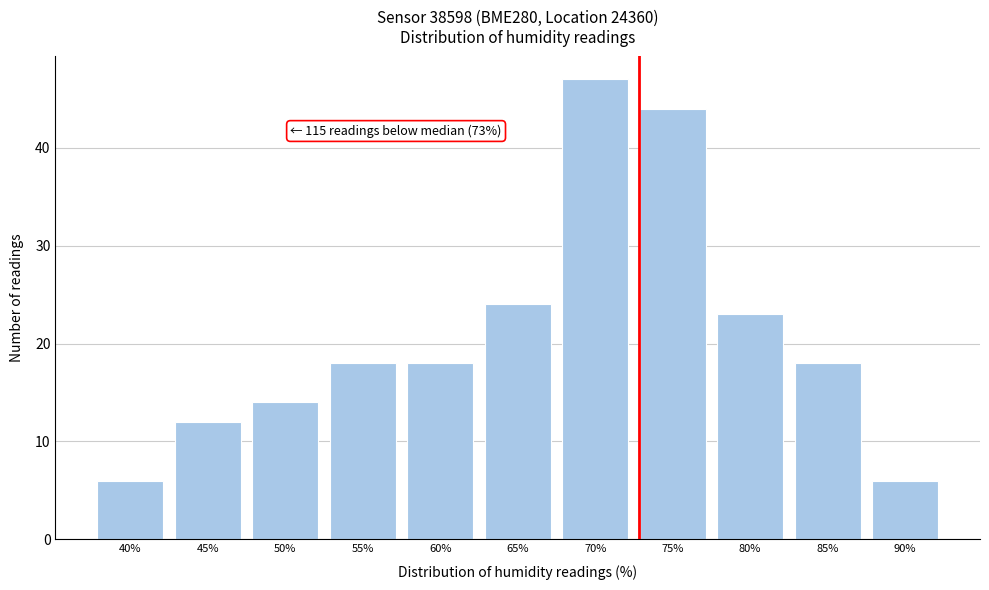

Reading left to right, extract all data points from this chart.

6	12	14	18	18	24	47	44	23	18	6